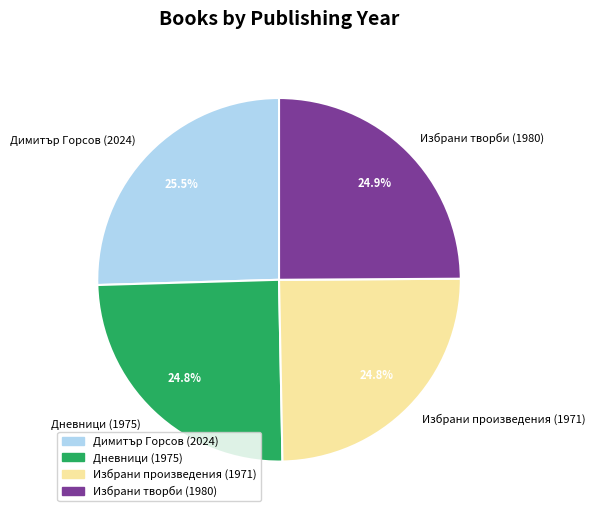

What is the largest slice in the pie chart?

Димитър Горсов (2024)